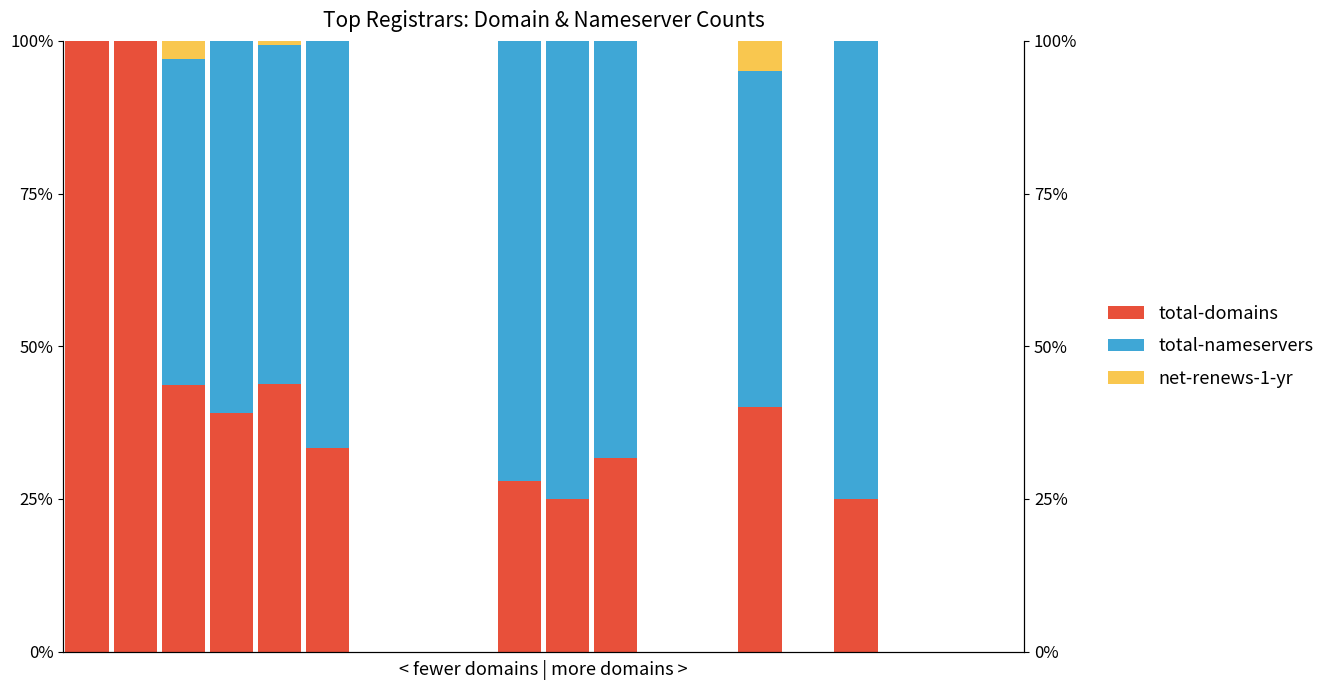

What is the difference between the maximum and minimum values in the total-domains series?

1.0